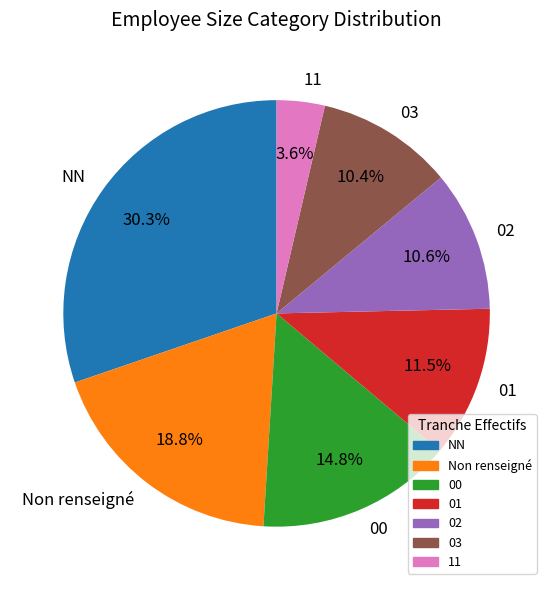

What percentage is the 00 slice, to the nearest percent?

15%